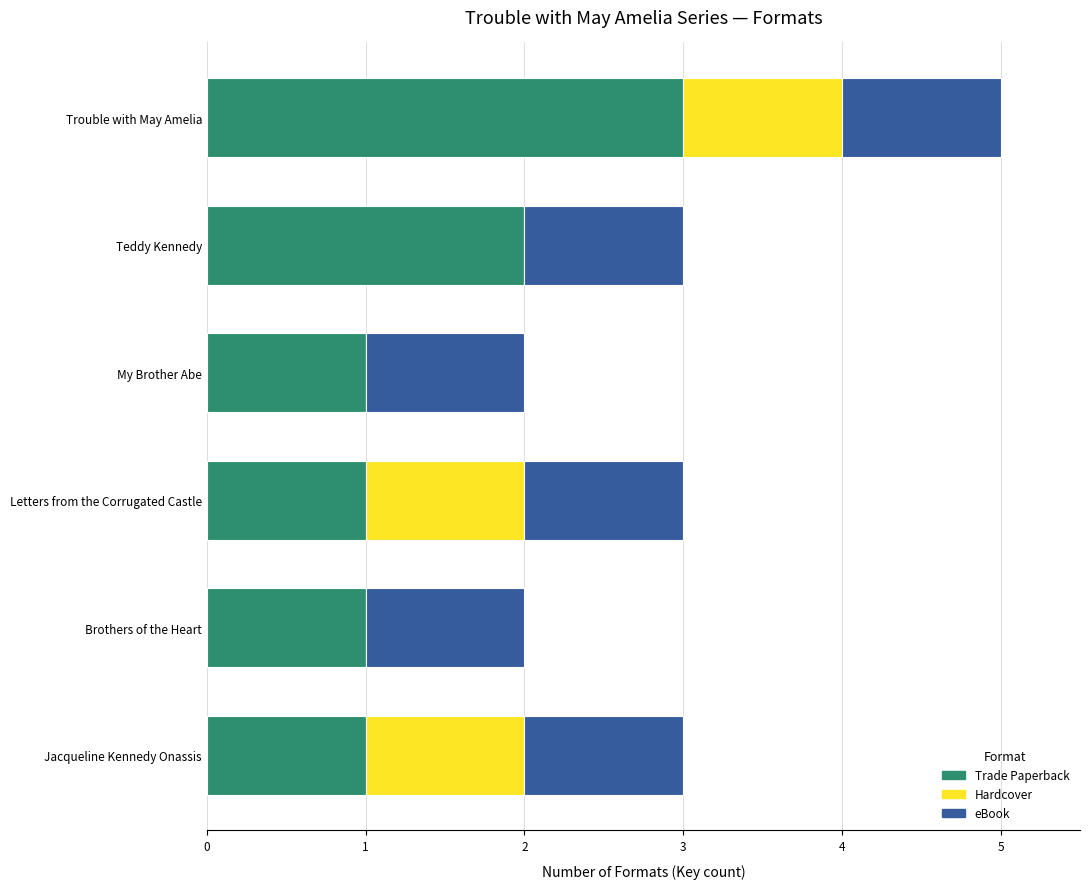

Which category has the highest value in the Trade Paperback series?

Trouble with May Amelia